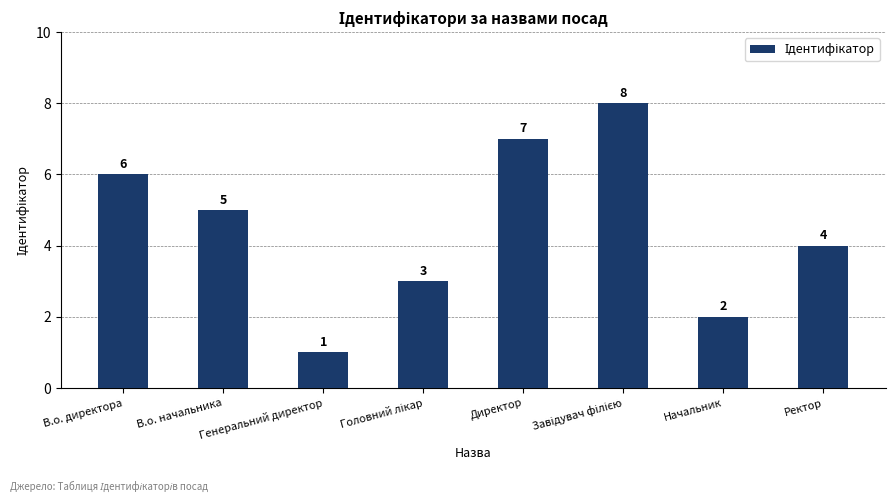

What is the label of the 8th bar from the left?

Ректор